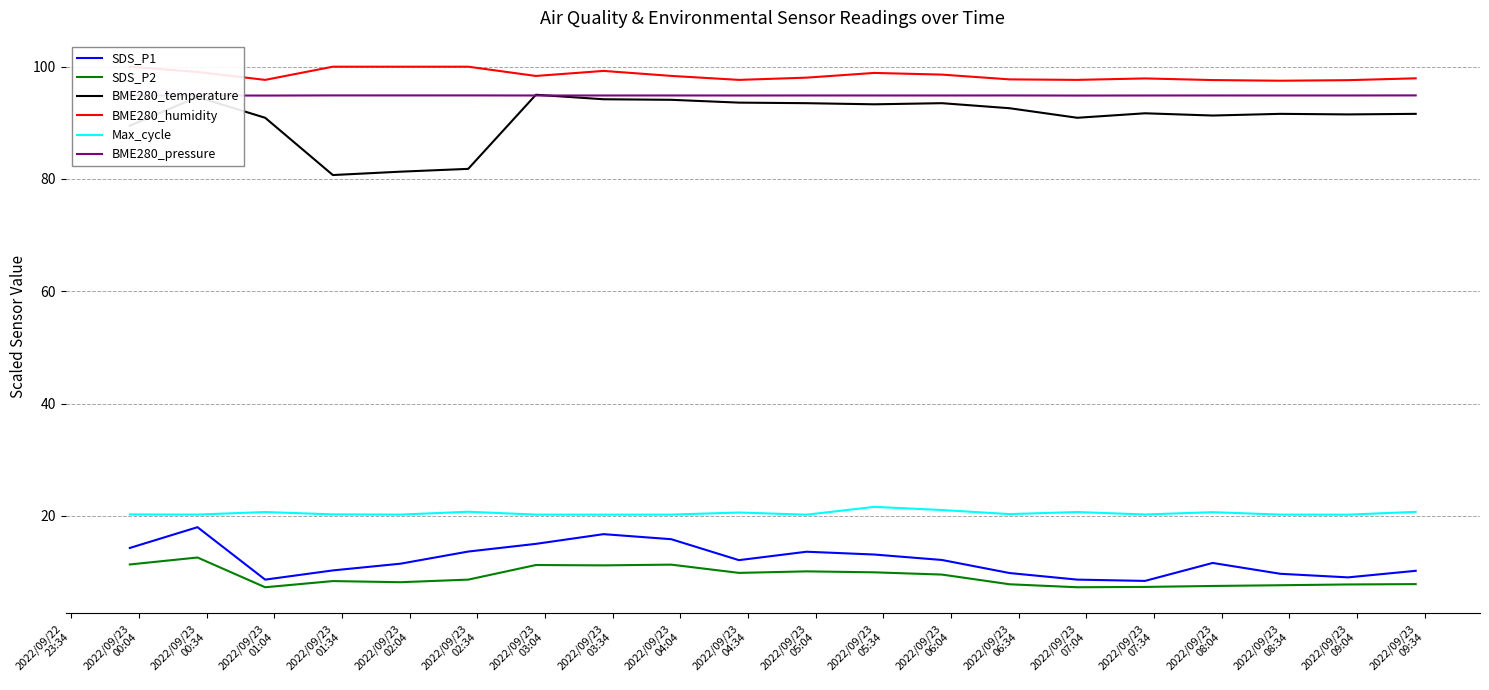

True or false: BME280_pressure and Max_cycle intersect in this chart.

False